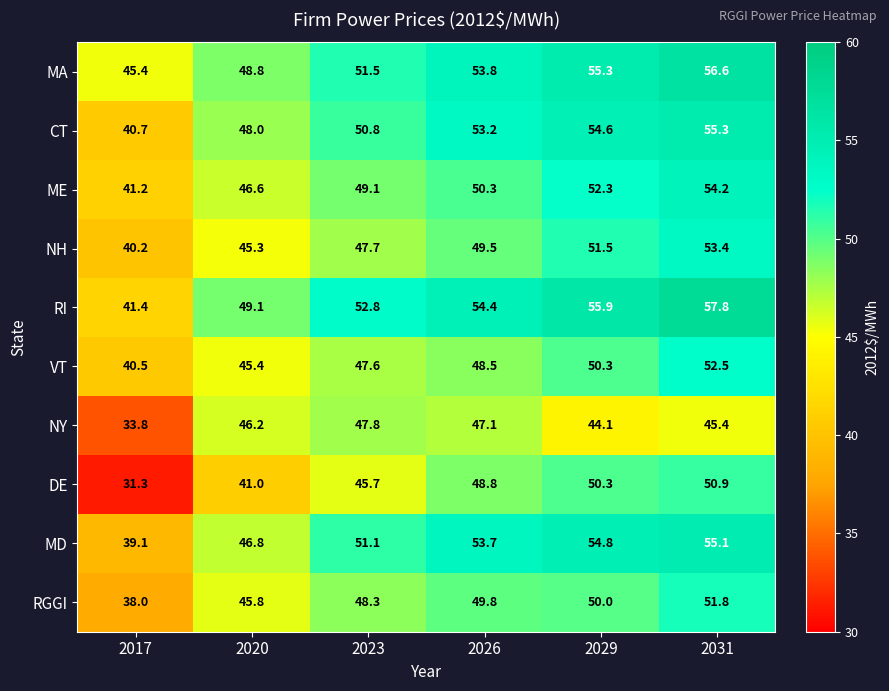

List the labels in order of CT value, smallest first.

2017, 2020, 2023, 2026, 2029, 2031